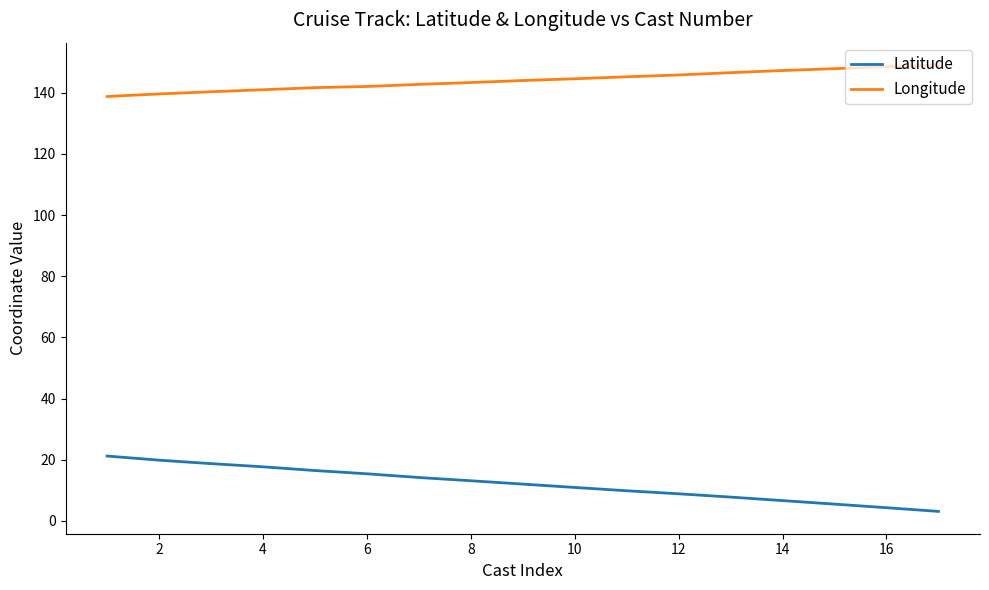

Which series has the largest range (max minus min)?

Latitude